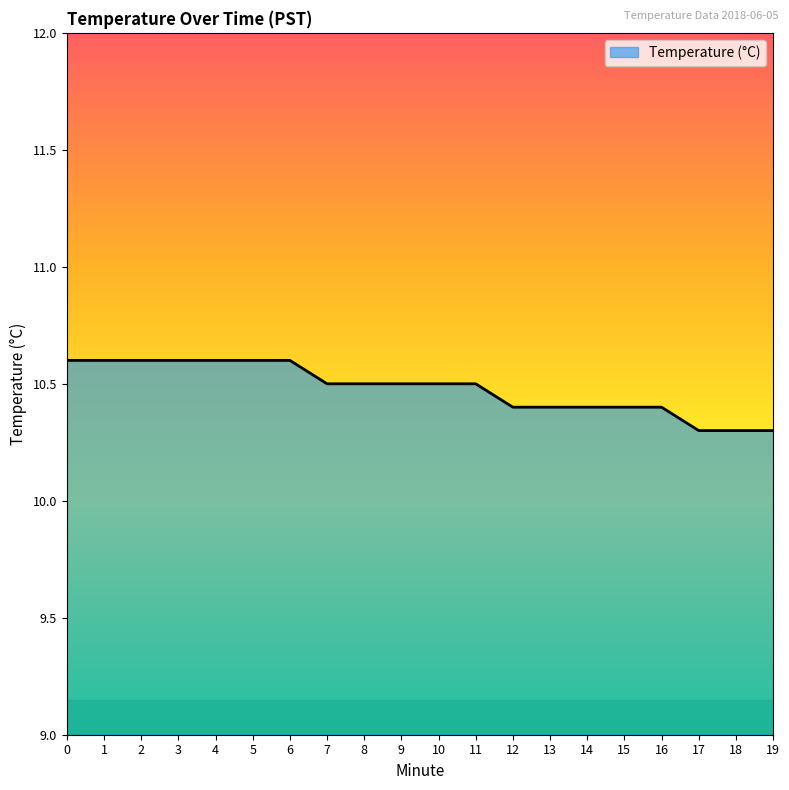

What is the ratio of the value at 9 to the value at 14?

1.0